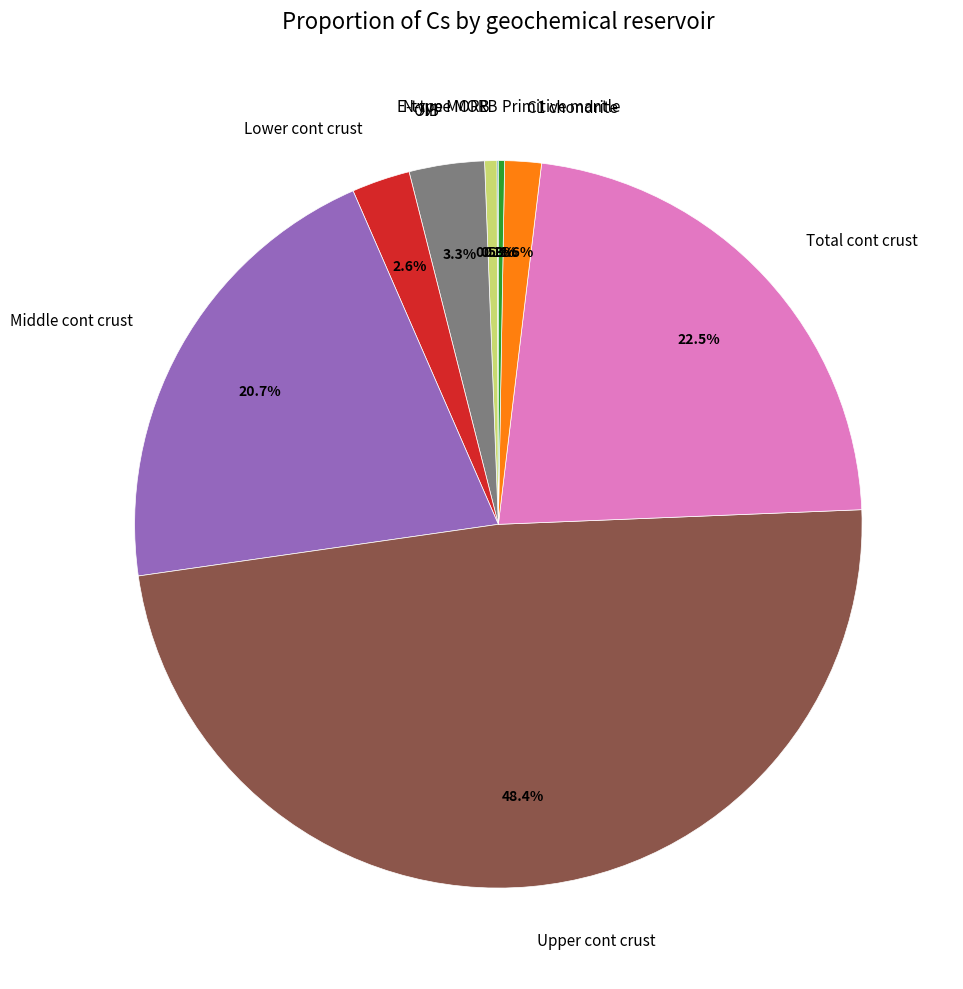

What percentage do OIB and Lower cont crust together represent?

5.9%